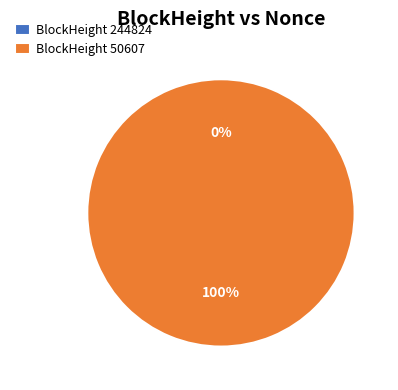

Which category accounts for the majority?

50607